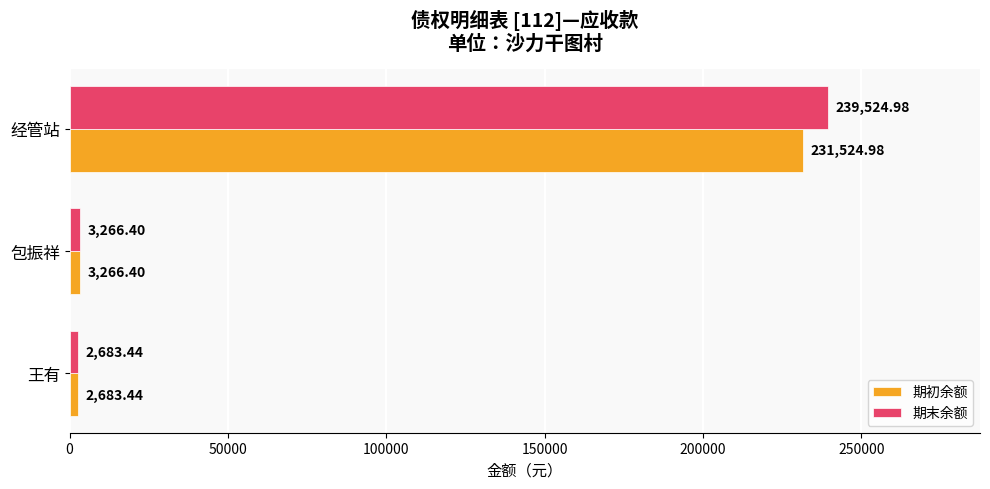

Which series has the widest spread of values?

期末余额